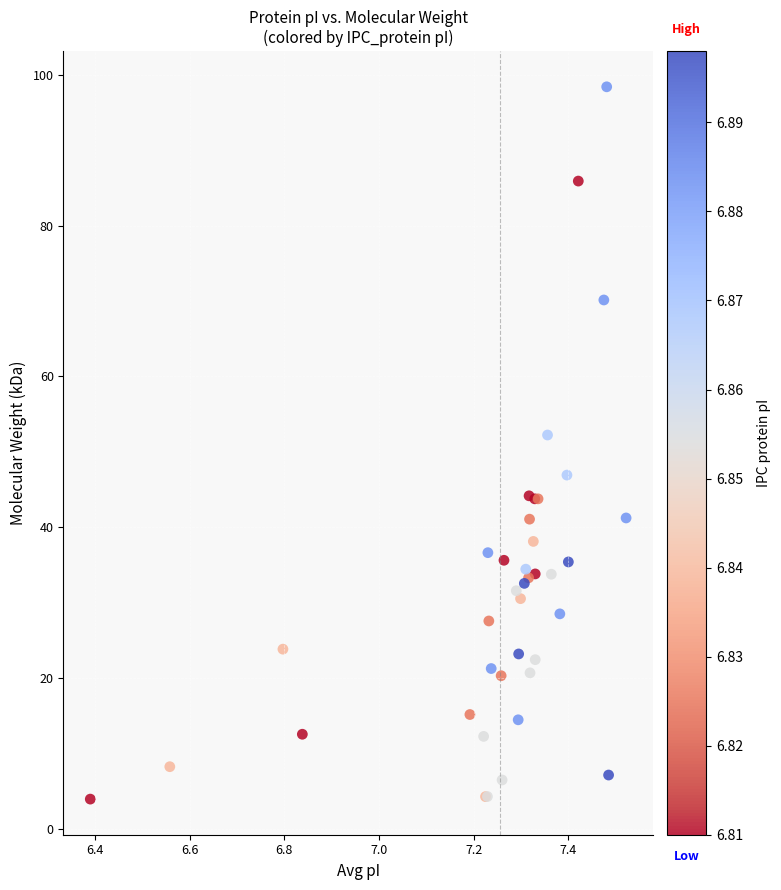

What Y value in the scatter plot is closest to 51?

52.2